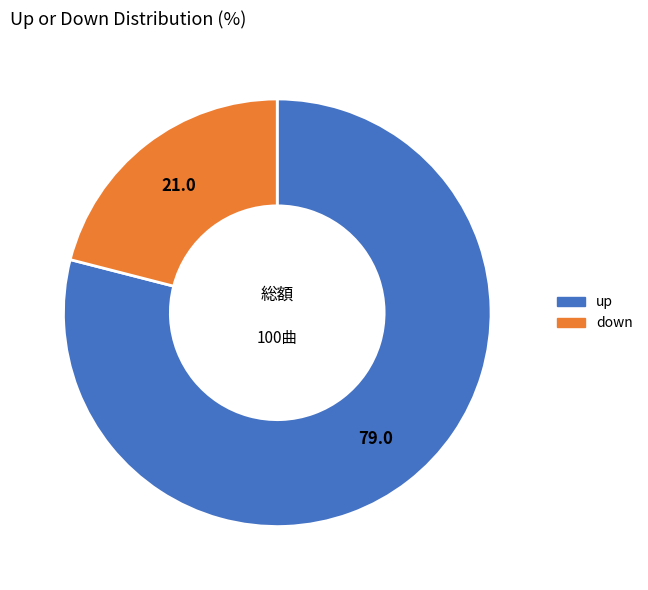

Approximately how many times larger is the value at up compared to down?

3.8